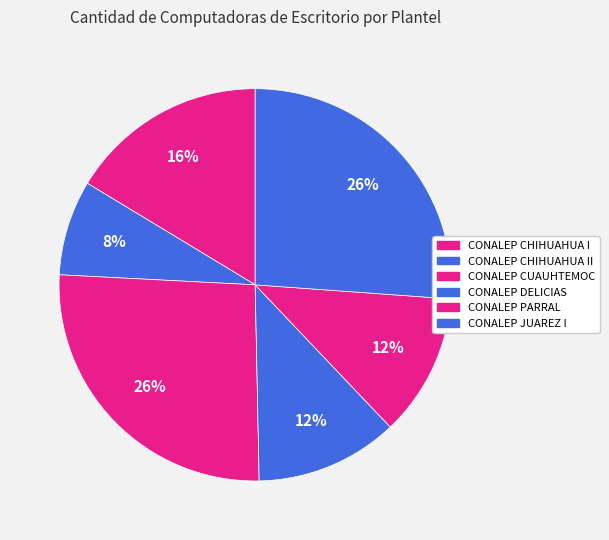

Count the number of slices in the pie.

6